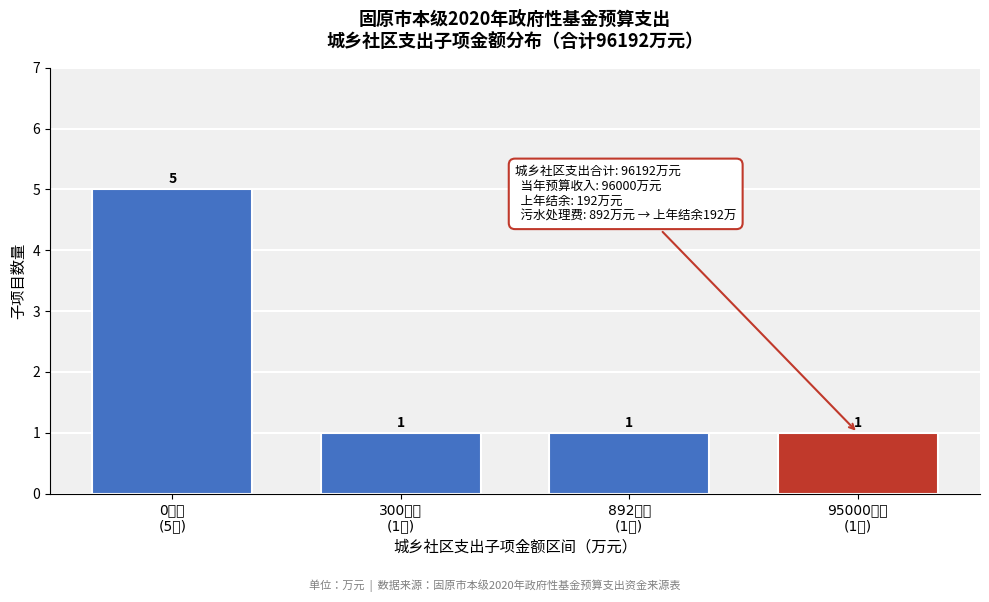

Reading left to right, extract all data points from this chart.

5	1	1	1